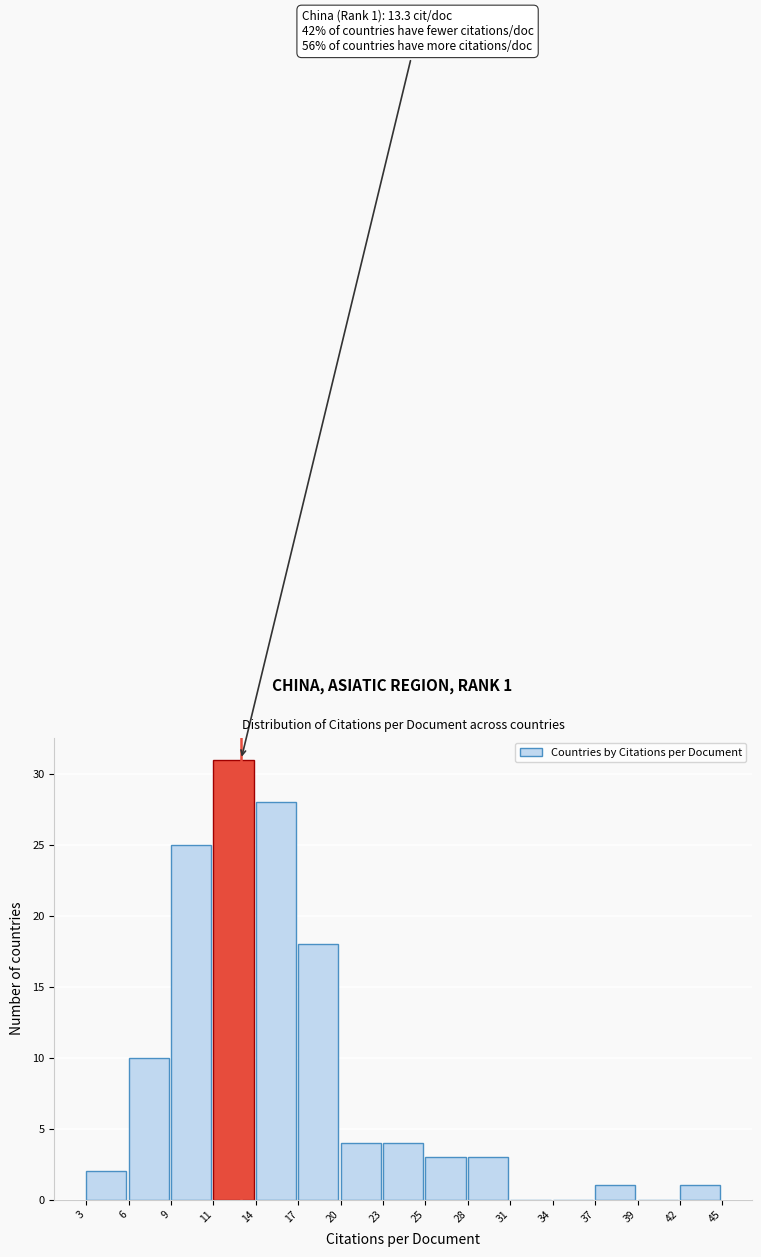

Reading left to right, what are all the values shown in this chart?

3=2	6=10	9=25	11=31	14=28	17=18	20=4	23=4	25=3	28=3	31=0	34=0	37=1	39=0	42=1